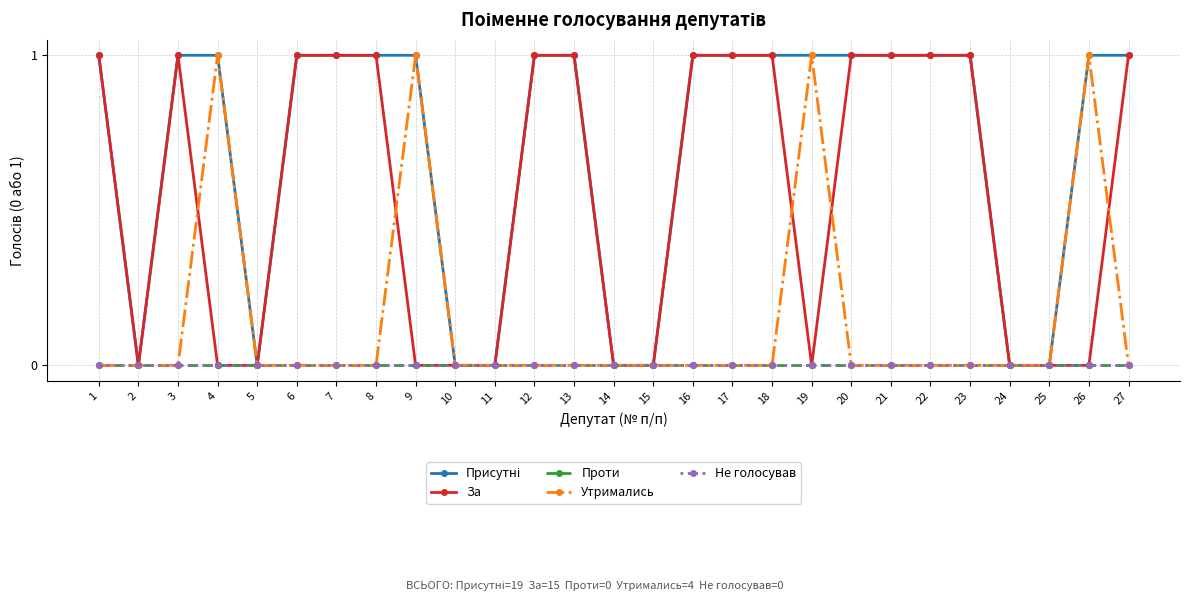

Rank the series by their maximum value, from highest to lowest.

Присутні, За, Утримались, Проти, Не голосував